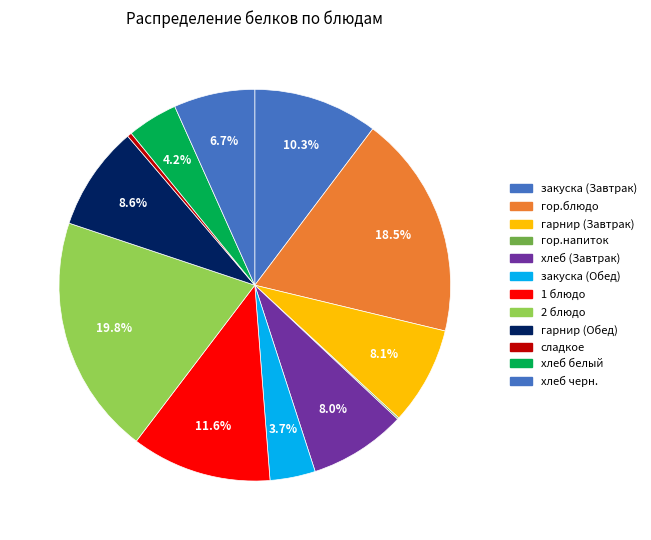

Which has a higher value, 1 блюдо or закуска (Завтрак)?

1 блюдо